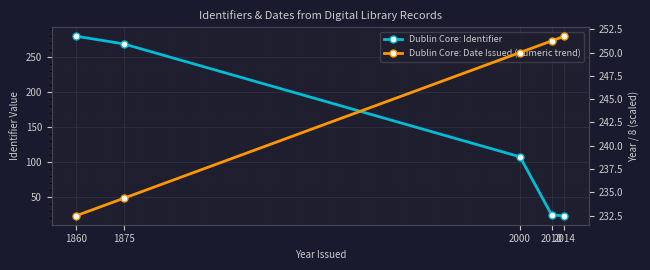

Rank the series at 2014 from lowest to highest value.

Dublin Core: Identifier, Dublin Core: Date Issued (numeric trend)